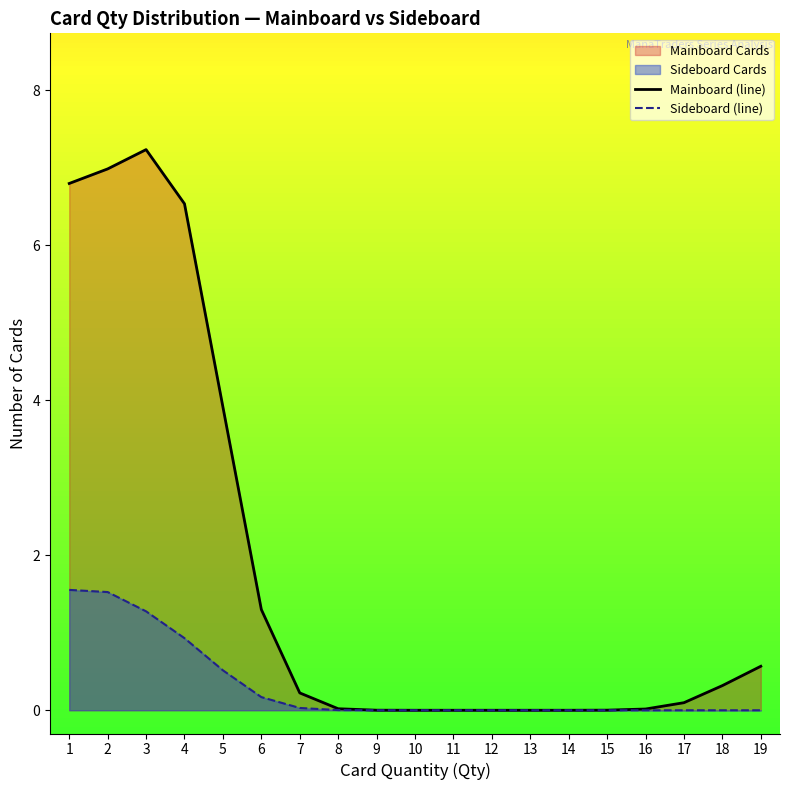

Which category has the highest value in the Mainboard (line) series?

3